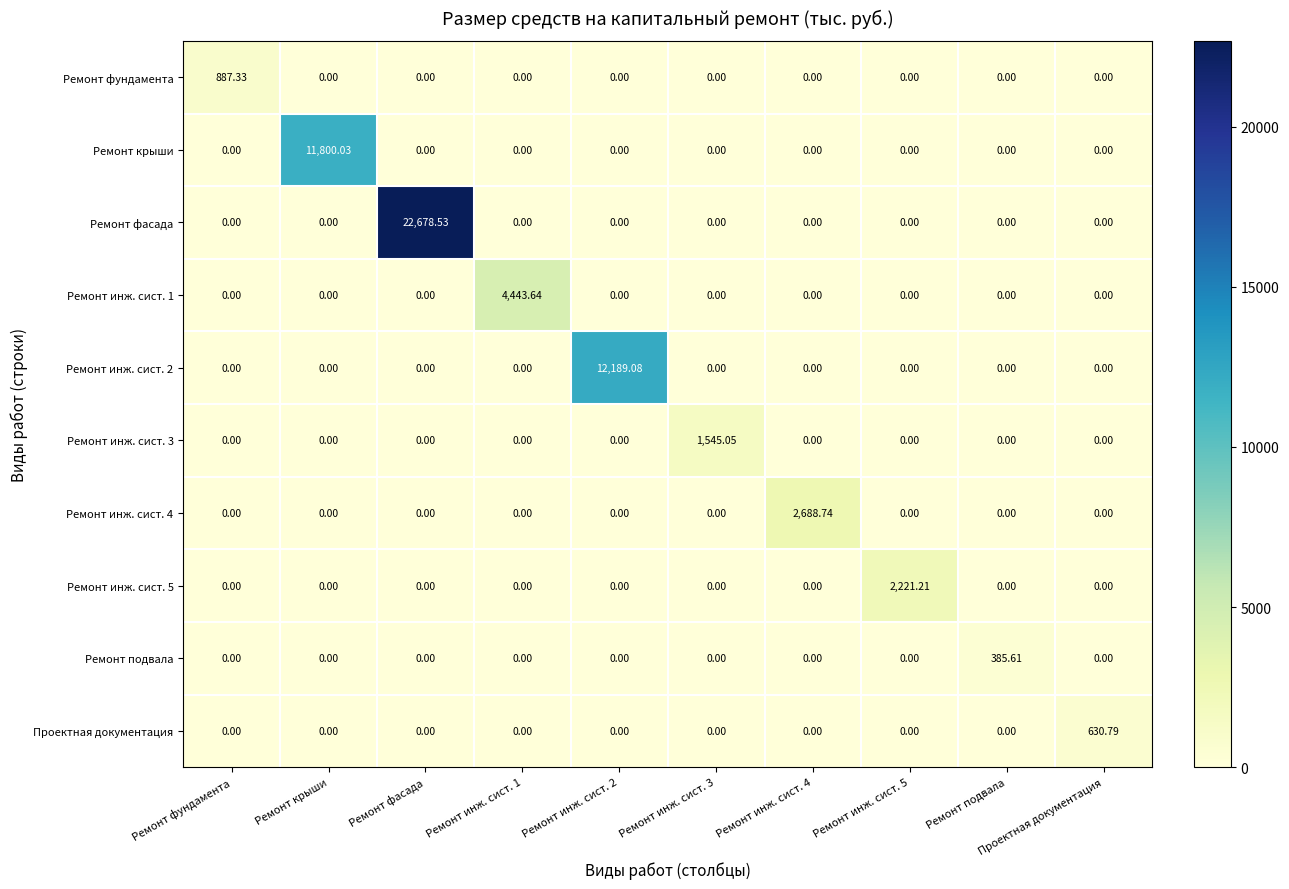

Is the value of Ремонт фасада at Ремонт фасада greater than the value of Ремонт инж. сист. 1 at Ремонт инж. сист. 4?

Yes